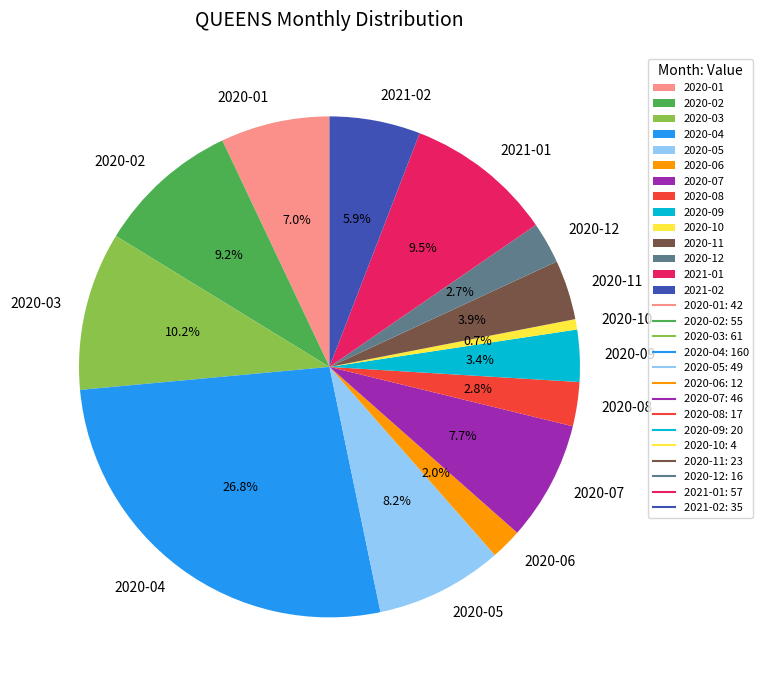

Which slice is the smallest?

2020-10